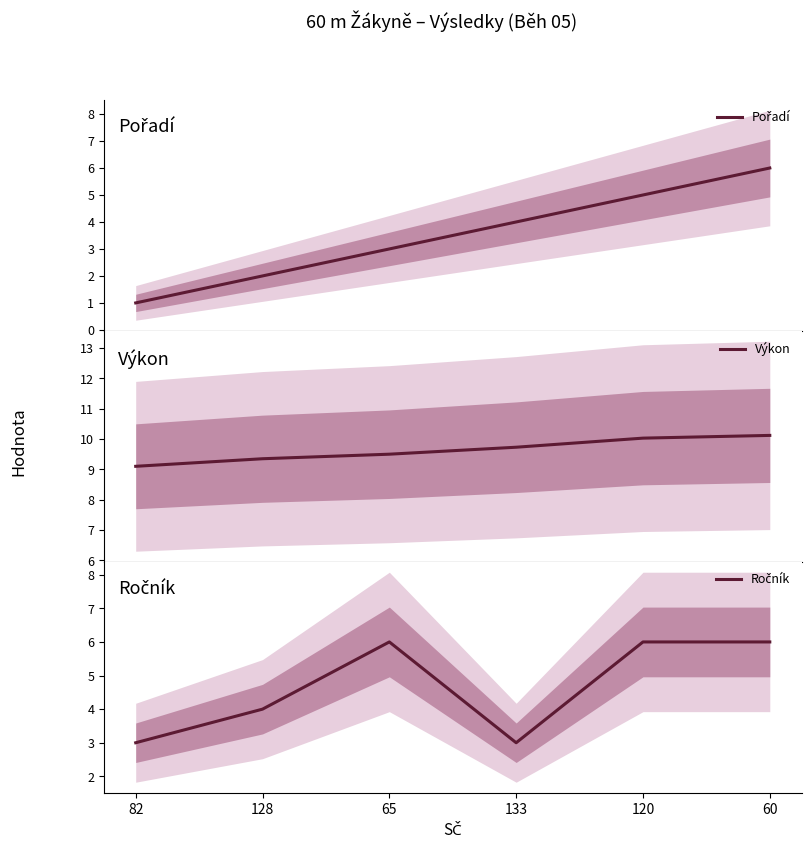

What position from the right is 120?

2